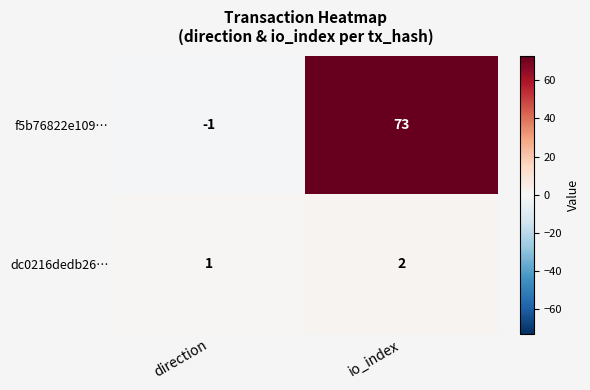

At which label is dc0216dedb26… closest to 1?

direction